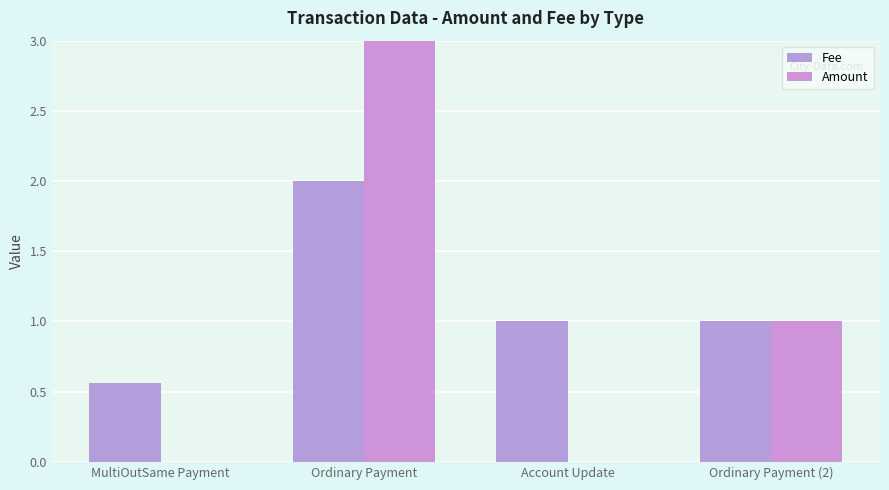

At which category does the chart reach its minimum across all series?

Account Update